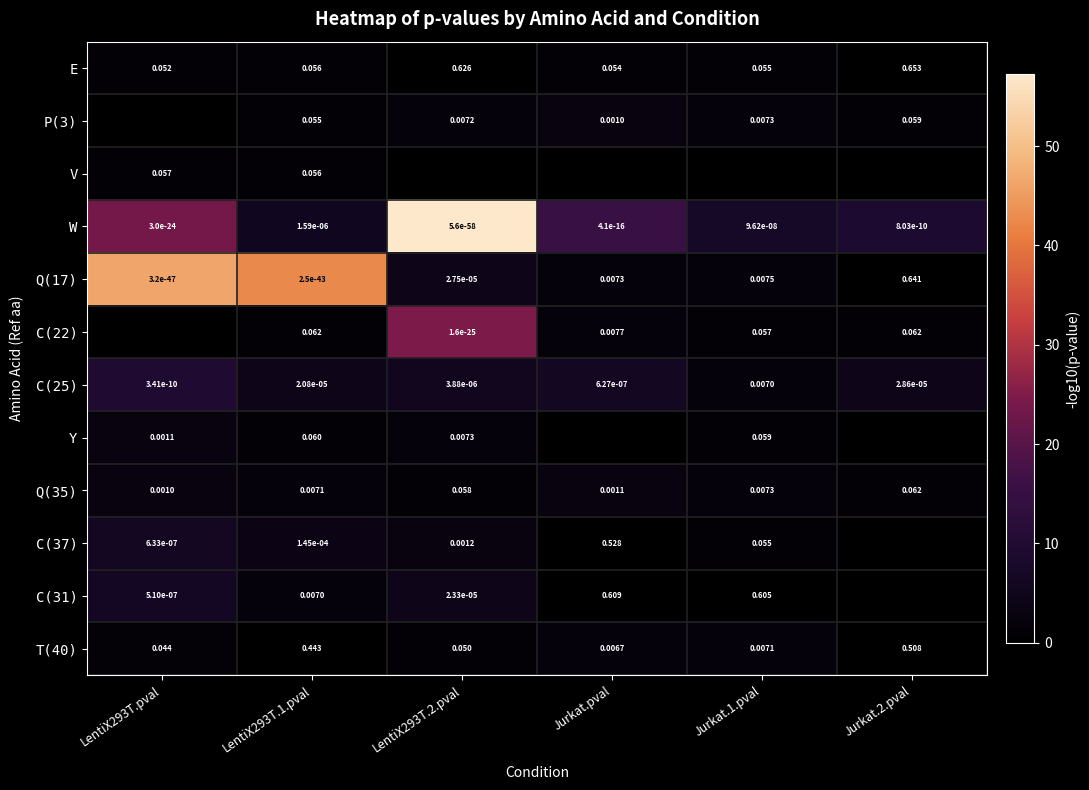

Is the value of C(37) at LentiX293T.1.pval greater than the value of Q(17) at Jurkat.1.pval?

No